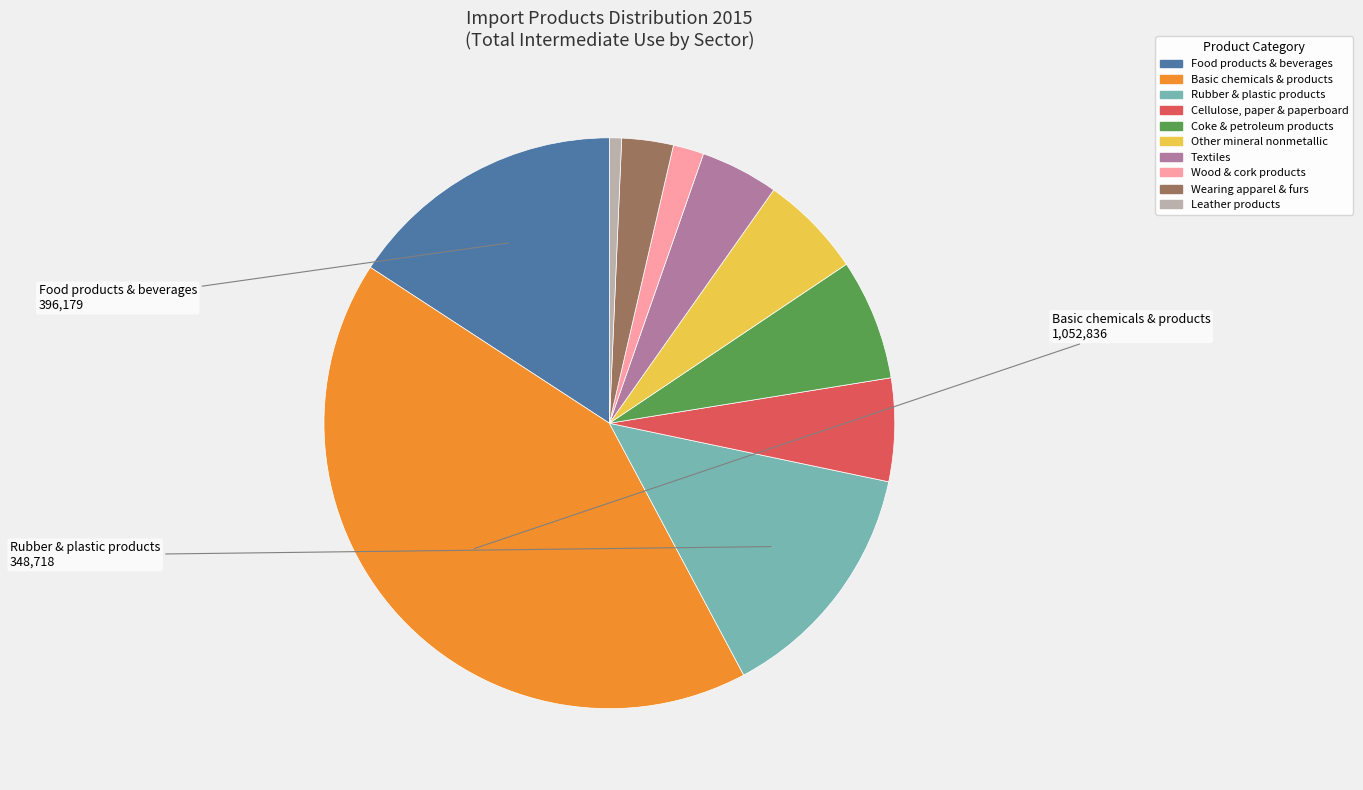

Is there any slice that represents more than half of the pie?

No